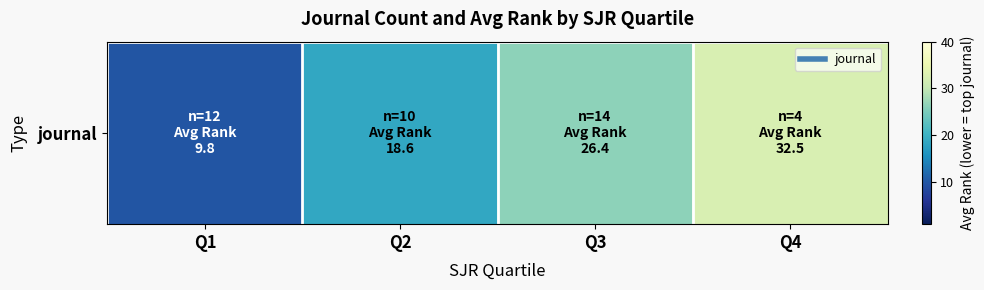

How many series are shown in this chart?

1